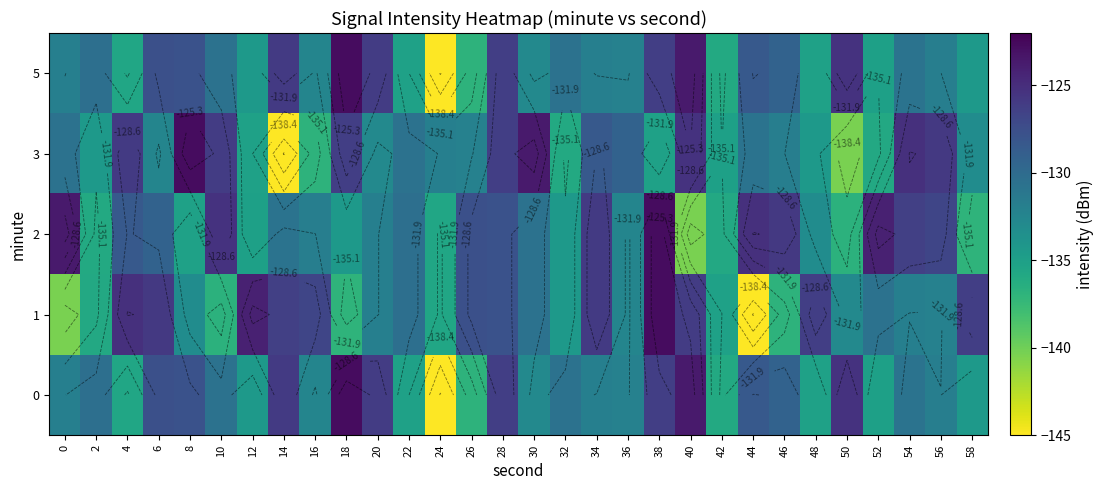

What is the approximate value of 0 at 12?

-134.4